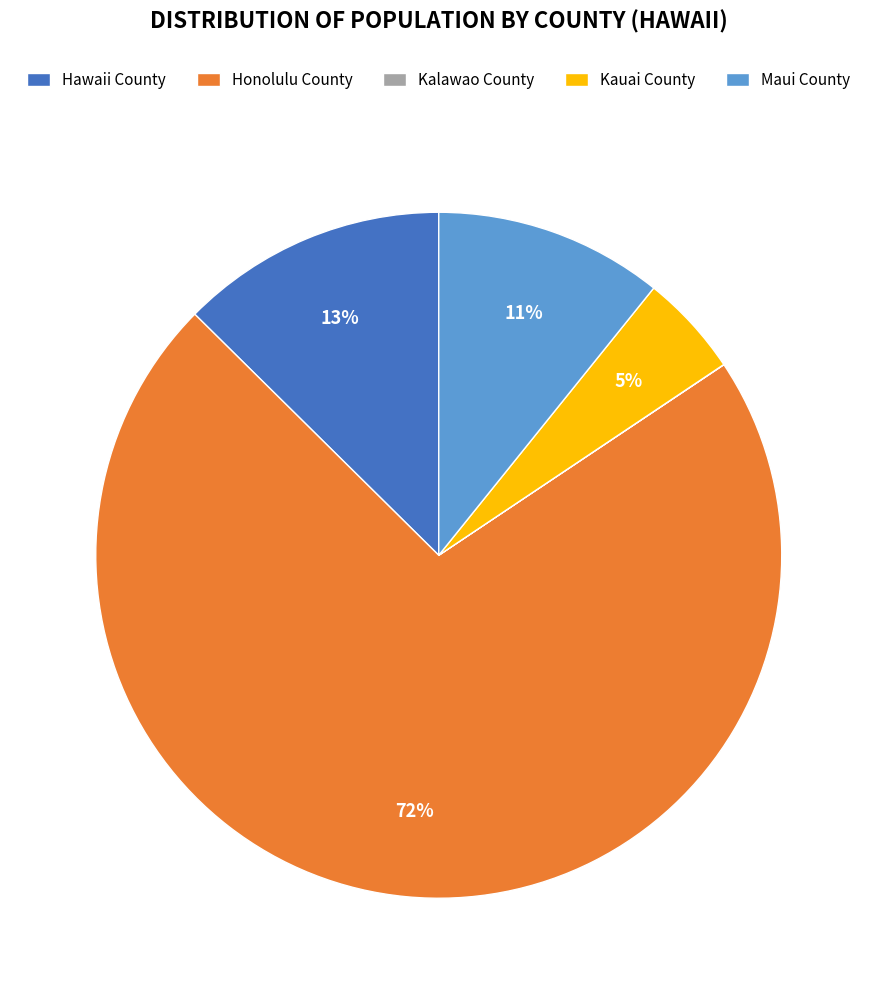

Does Honolulu County account for over 50% of the chart?

Yes